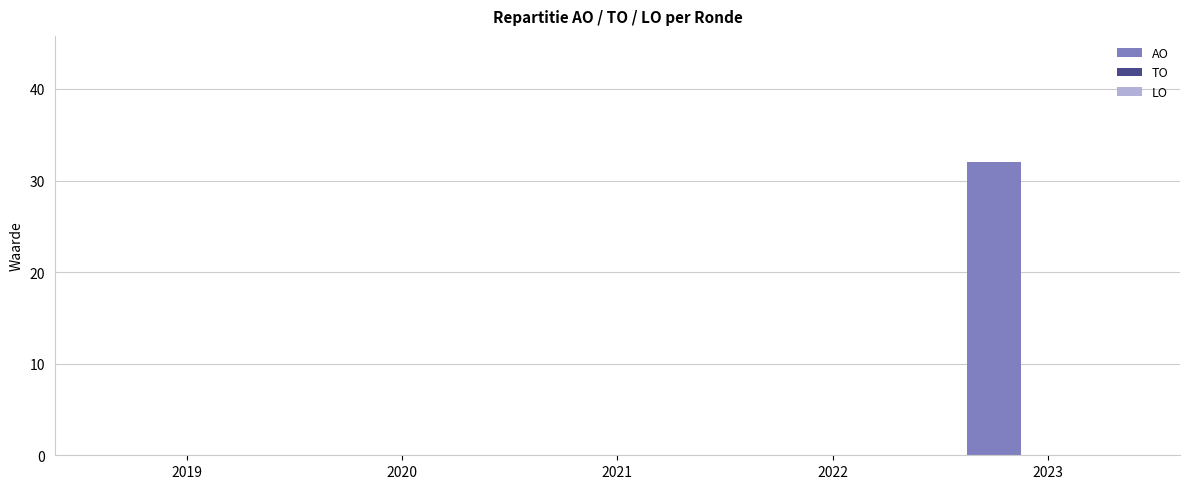

The chart shows a value of 0 at 2021. True or false?

True